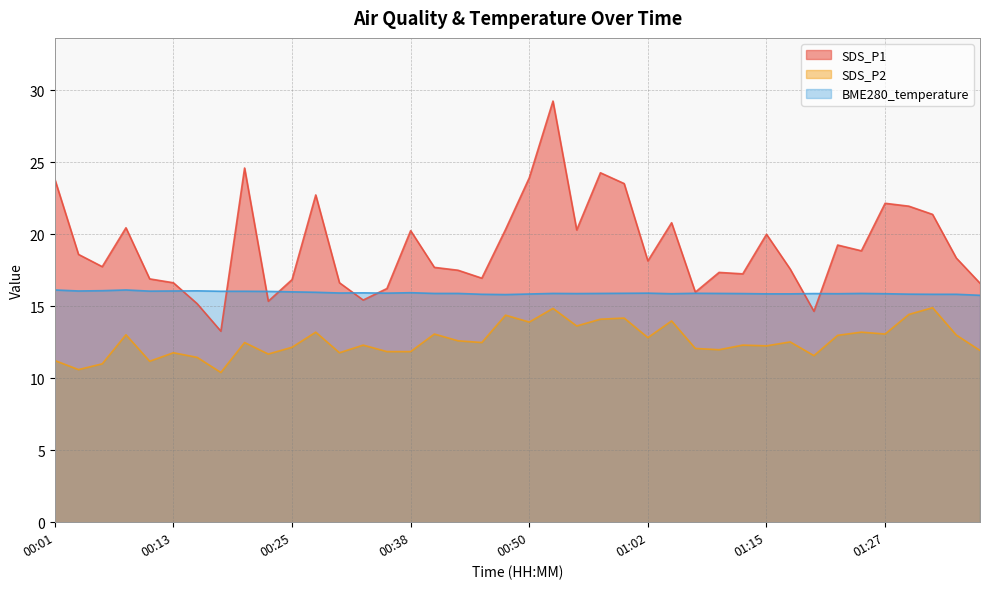

At how many categories does at least one series exceed 25?

1